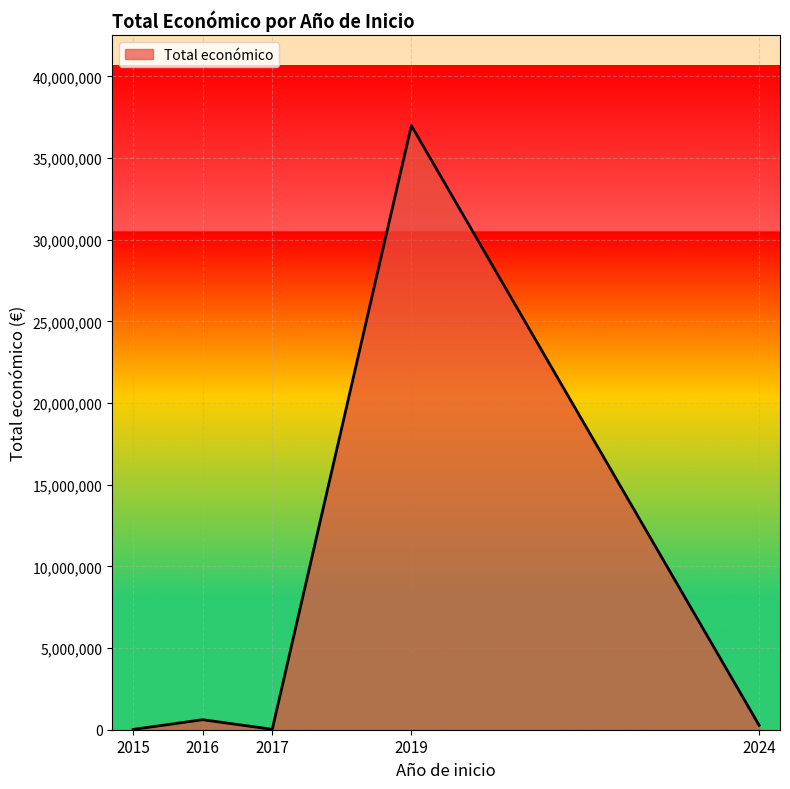

Is it true that the value at 2019 is 36982619?

True